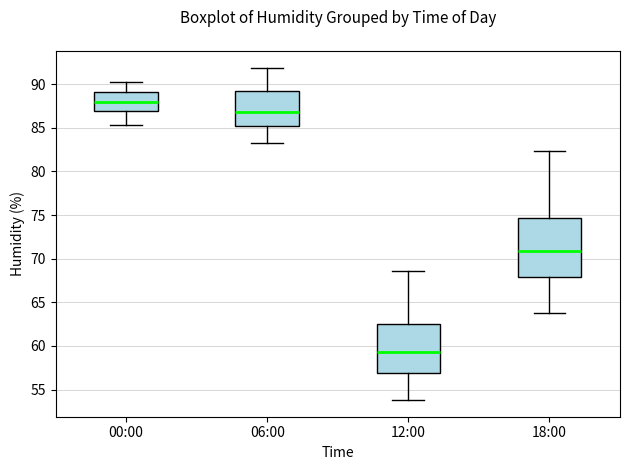

Reading left to right, transcribe this box plot: for each box, give where its median line is, the range the box spans, and where its two whiskers end, as read against the y-axis. The values are not printed on the chart, so give them approximately, as read against the axis.

00:00: median 88.0, box 87.0 to 89.0, whiskers 85.5 to 90.5
06:00: median 87.0, box 85.0 to 89.5, whiskers 83.0 to 92.0
12:00: median 59.5, box 57.0 to 62.5, whiskers 54.0 to 68.5
18:00: median 71.0, box 68.0 to 74.5, whiskers 64.0 to 82.5